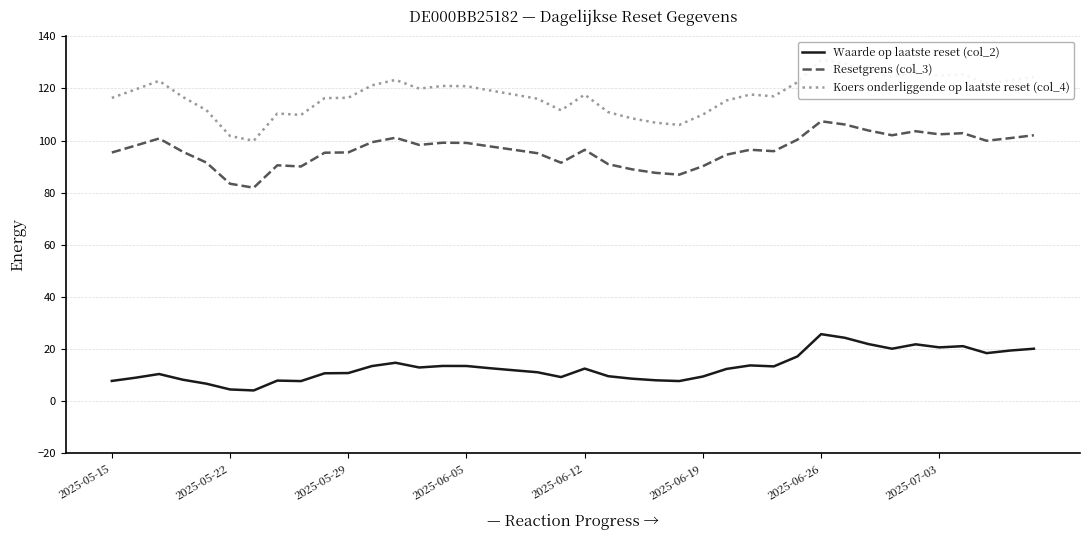

What is the lowest value of the Resetgrens (col_3) series?

81.9